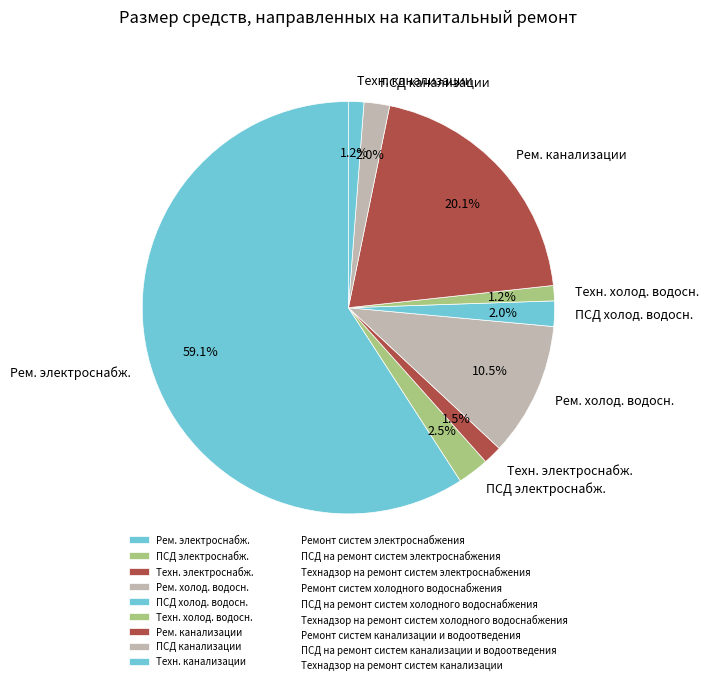

How many segments does this pie chart have?

9